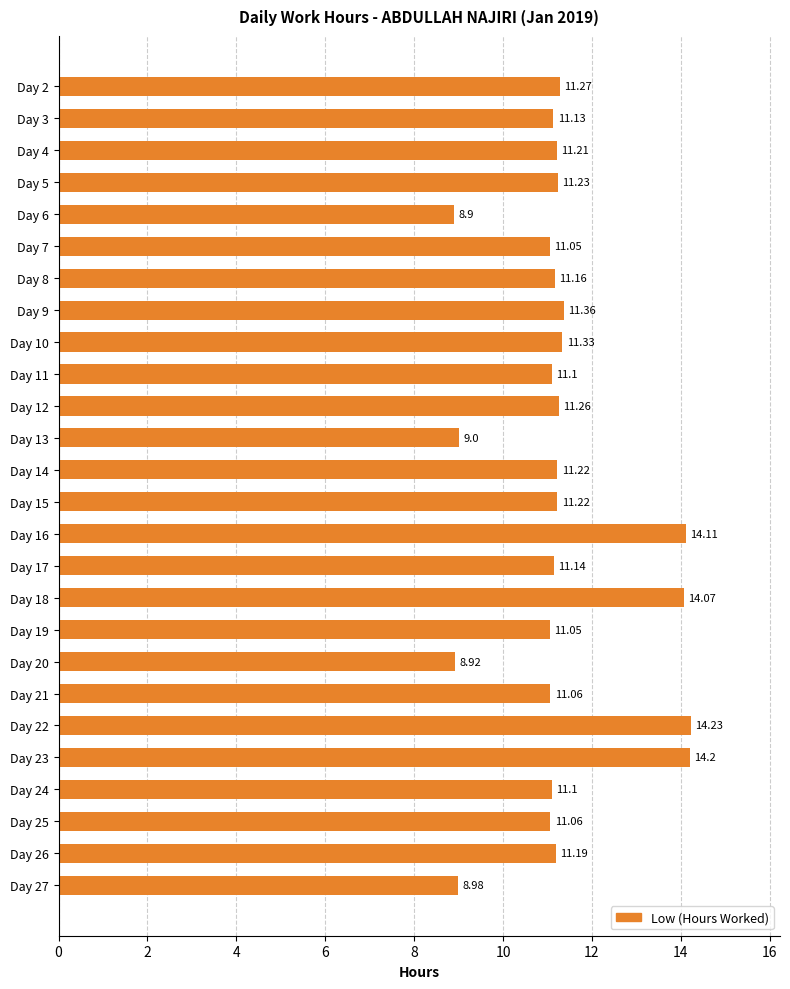

Does the chart contain stacked bars?

No